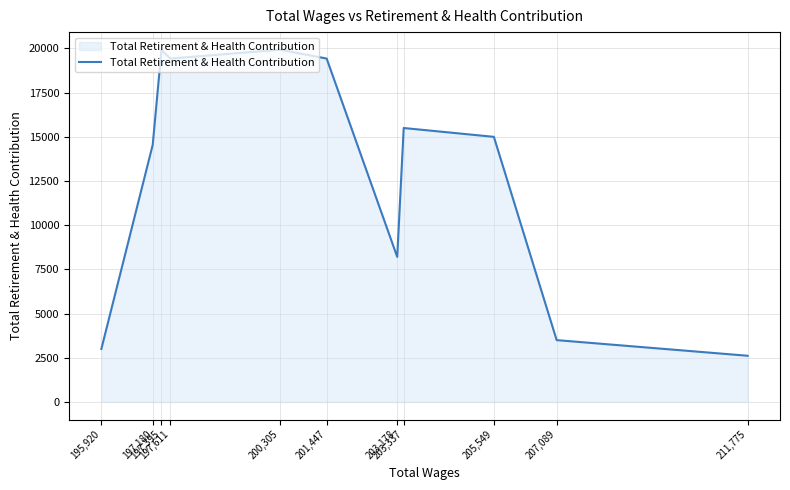

What is the difference between the maximum and minimum values?

17313